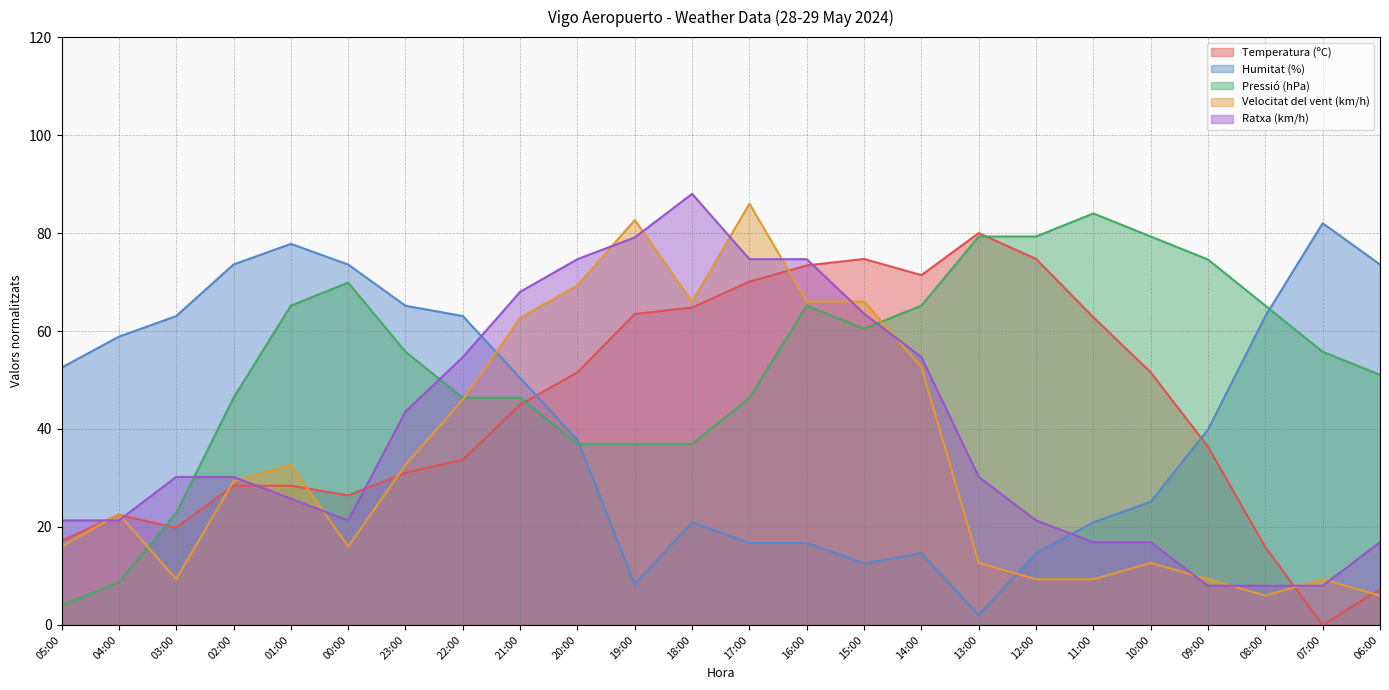

What is the average value of the Humitat (%) series?

42.8